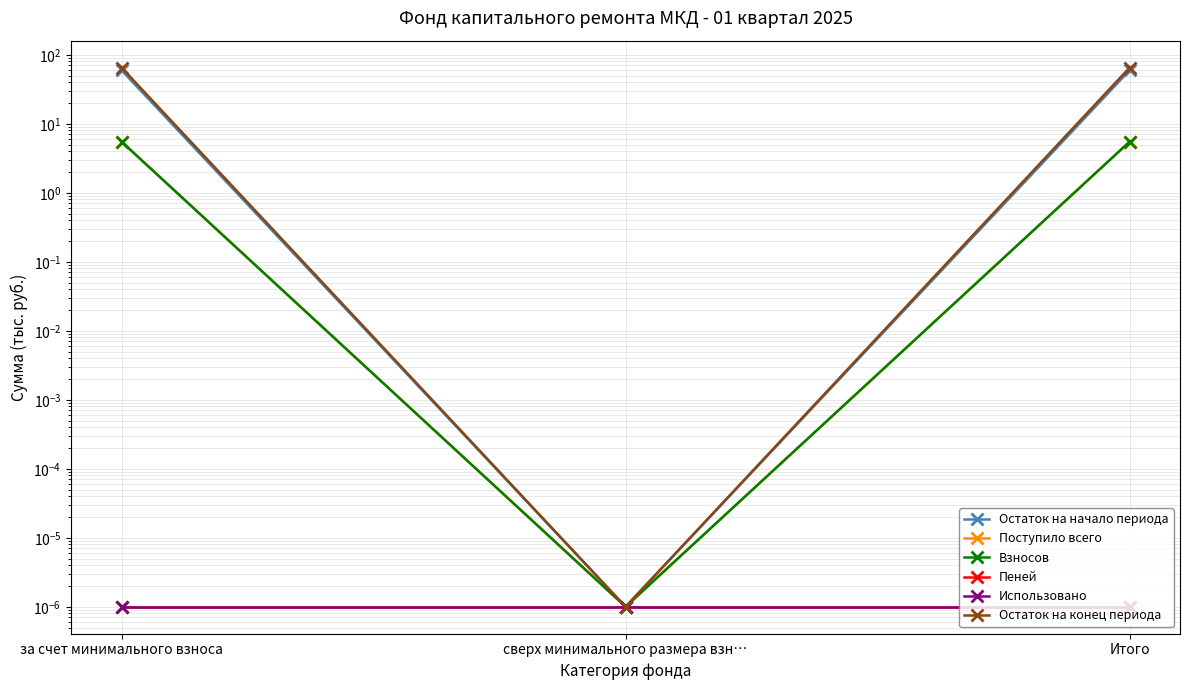

Which has a higher value, Итого or сверх минимального размера взн…?

Итого